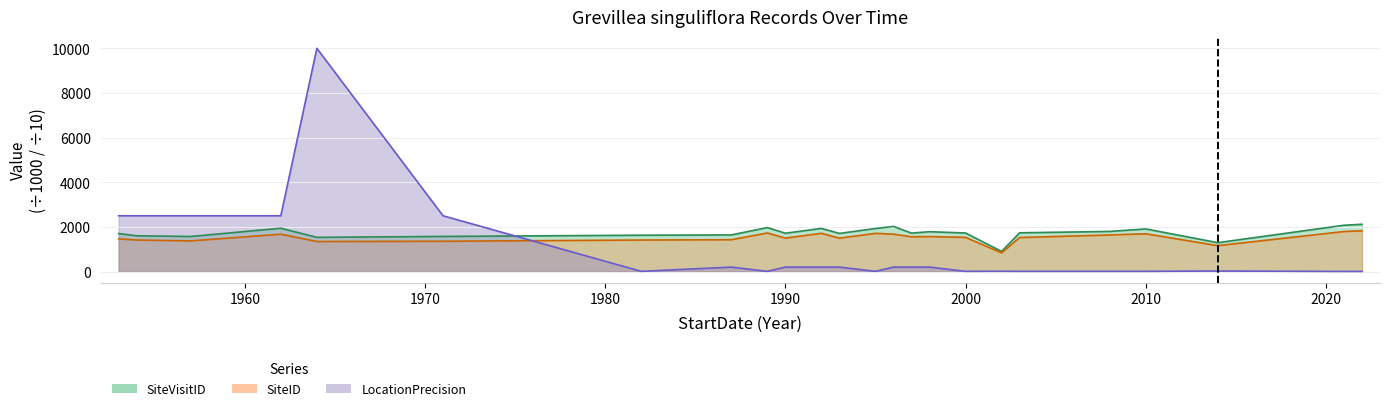

What is the difference between the highest and lowest values at 1990?

1516.8